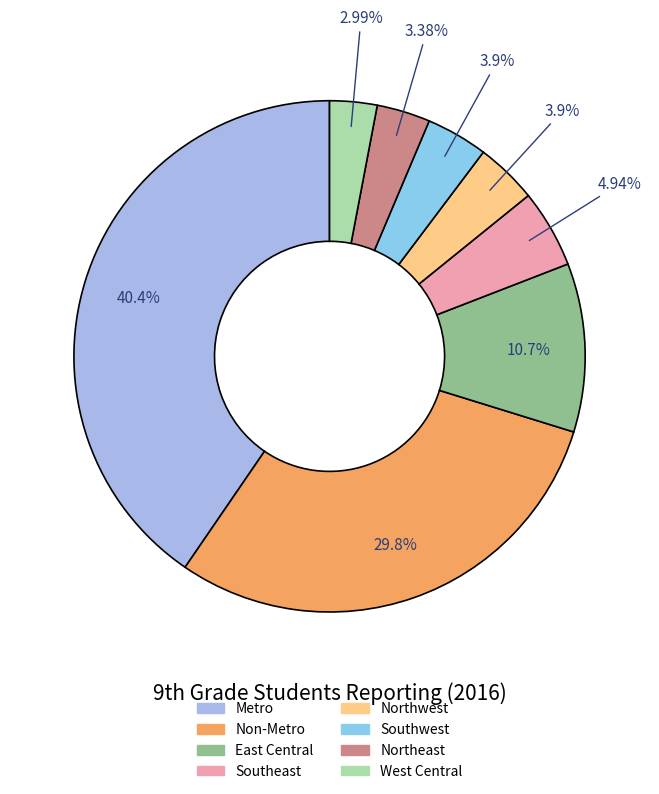

Rank the categories by value from highest to lowest.

Metro, Non-Metro, East Central, Southeast, Northwest, Southwest, Northeast, West Central